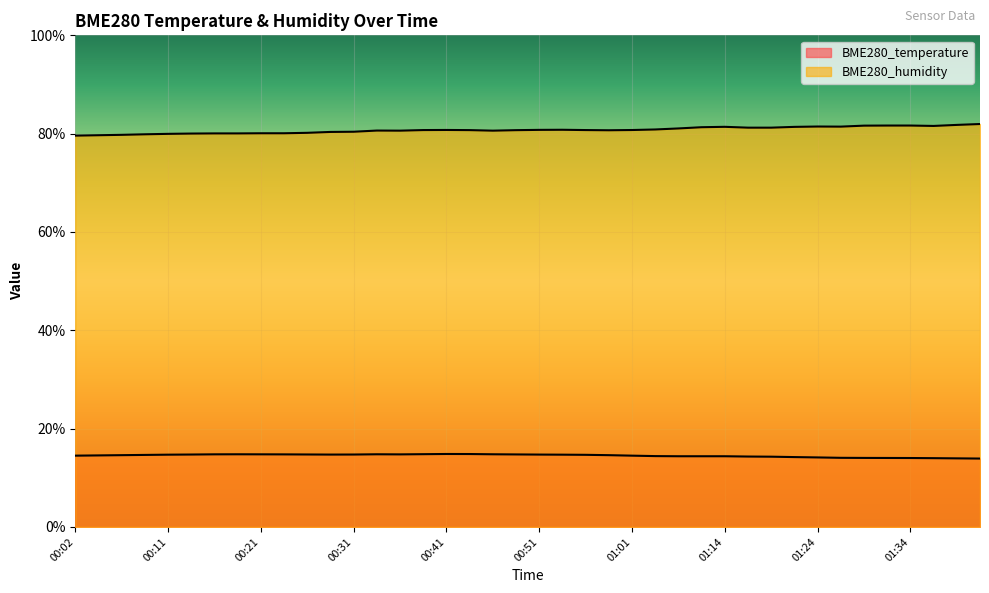

Reading left to right, transcribe all the data shown in this chart.

BME280_temperature: 00:02=14.5	00:04=14.6	00:07=14.6	00:09=14.7	00:11=14.7	00:14=14.7	00:16=14.8	00:19=14.8	00:21=14.8	00:24=14.8	00:26=14.7	00:29=14.7	00:31=14.7	00:34=14.8	00:36=14.8	00:39=14.8	00:41=14.8	00:44=14.8	00:46=14.8	00:49=14.8	00:51=14.7	00:54=14.7	00:56=14.7	00:59=14.6	01:01=14.5	01:04=14.4	01:06=14.4	01:08=14.4	01:14=14.4	01:16=14.3	01:19=14.3	01:22=14.2	01:24=14.1	01:26=14.1	01:29=14.0	01:31=14.0	01:34=14.0	01:36=14.0	01:39=13.9	01:41=13.9
BME280_humidity: 00:02=79.6	00:04=79.7	00:07=79.8	00:09=79.9	00:11=80.0	00:14=80.0	00:16=80.0	00:19=80.0	00:21=80.1	00:24=80.1	00:26=80.2	00:29=80.3	00:31=80.4	00:34=80.6	00:36=80.6	00:39=80.7	00:41=80.8	00:44=80.7	00:46=80.6	00:49=80.7	00:51=80.8	00:54=80.8	00:56=80.7	00:59=80.7	01:01=80.7	01:04=80.8	01:06=81.1	01:08=81.3	01:14=81.4	01:16=81.2	01:19=81.2	01:22=81.4	01:24=81.5	01:26=81.4	01:29=81.6	01:31=81.7	01:34=81.7	01:36=81.6	01:39=81.8	01:41=82.0